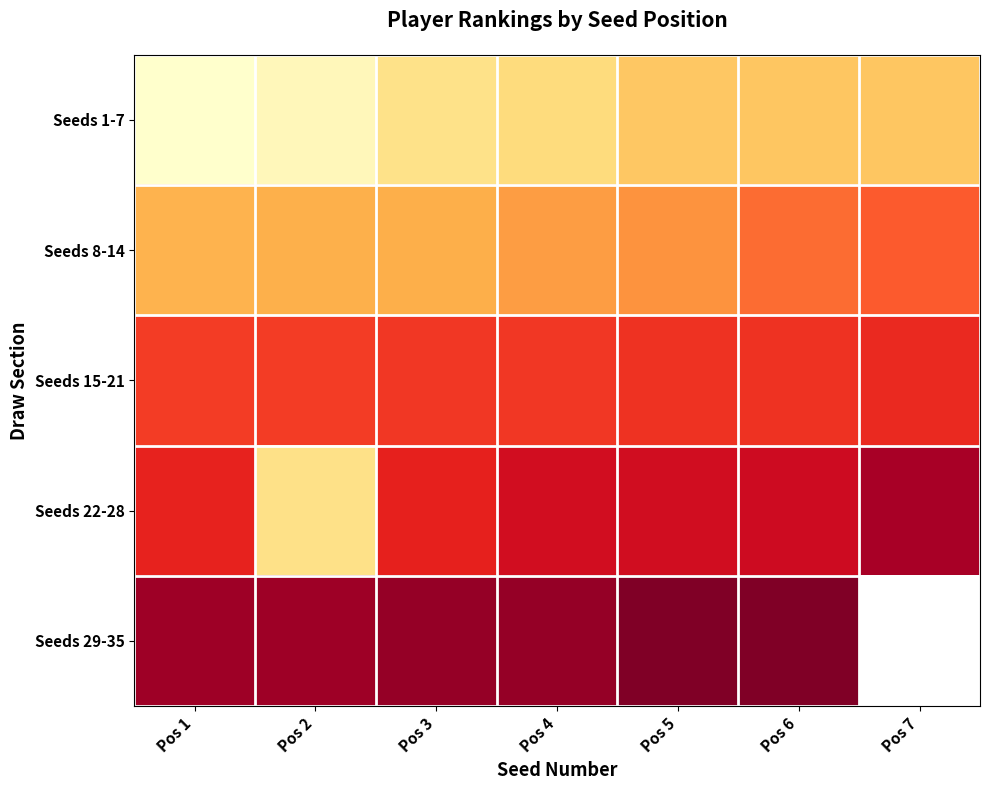

How many Seeds 29-35 values are between 781 and 823?

6